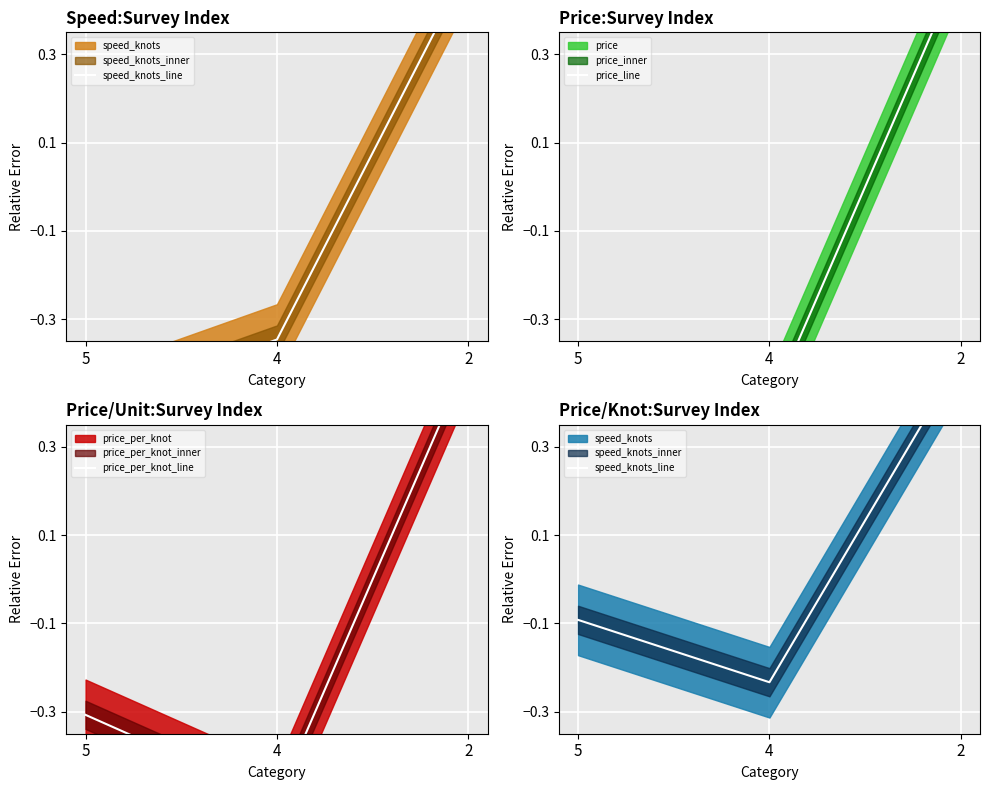

Is the value of price_line at 4 greater than the value of speed_knots_line at 2?

No